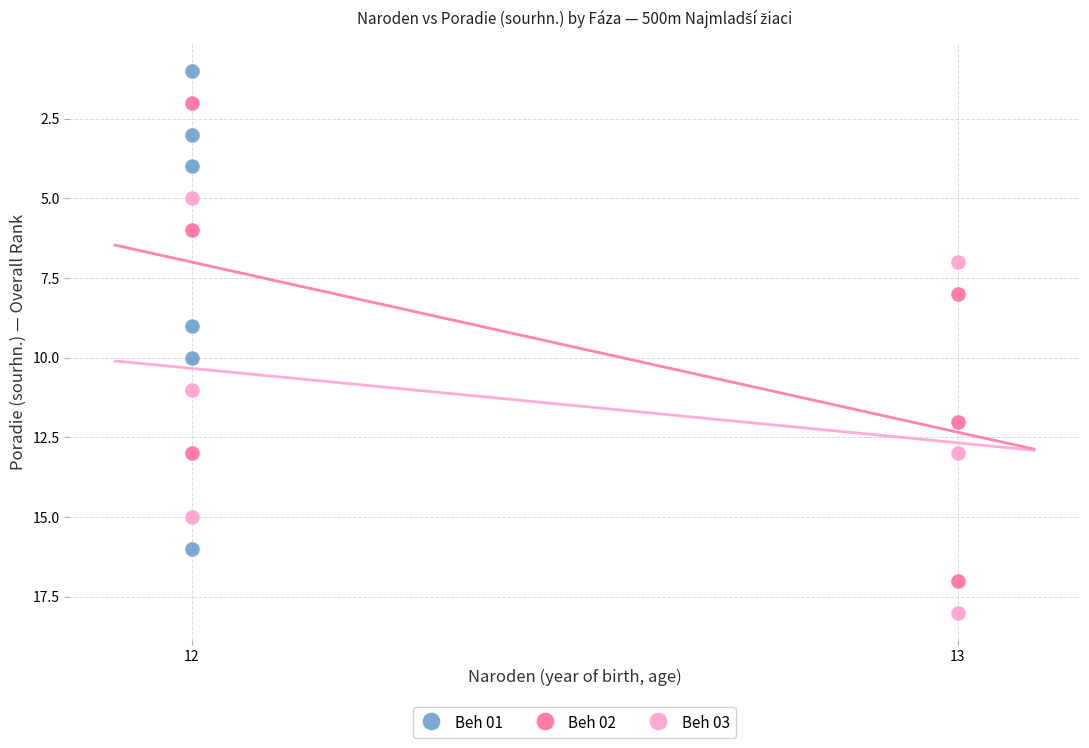

What are all the series names shown in the legend?

Beh 01, Beh 02, Beh 03